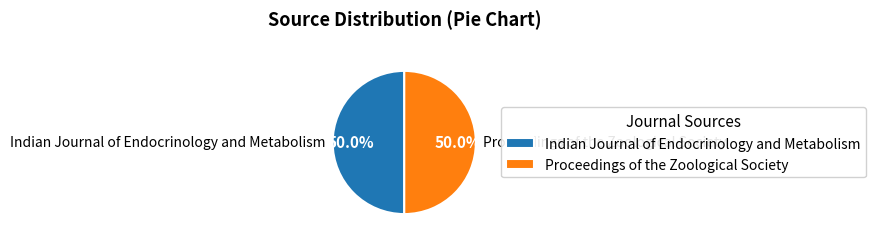

The Proceedings of the Zoological Society slice represents 50% of the pie. True or false?

True